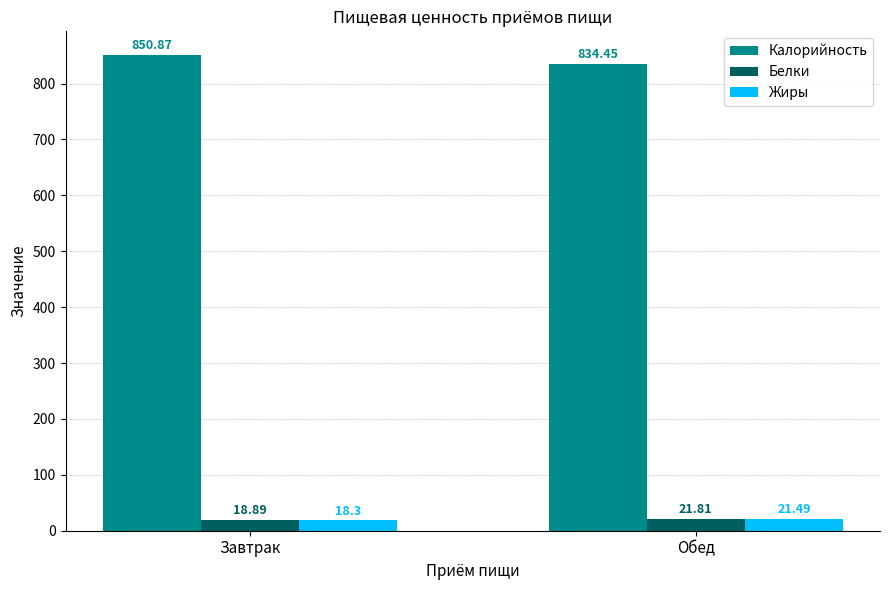

What is the greatest value displayed?

850.9